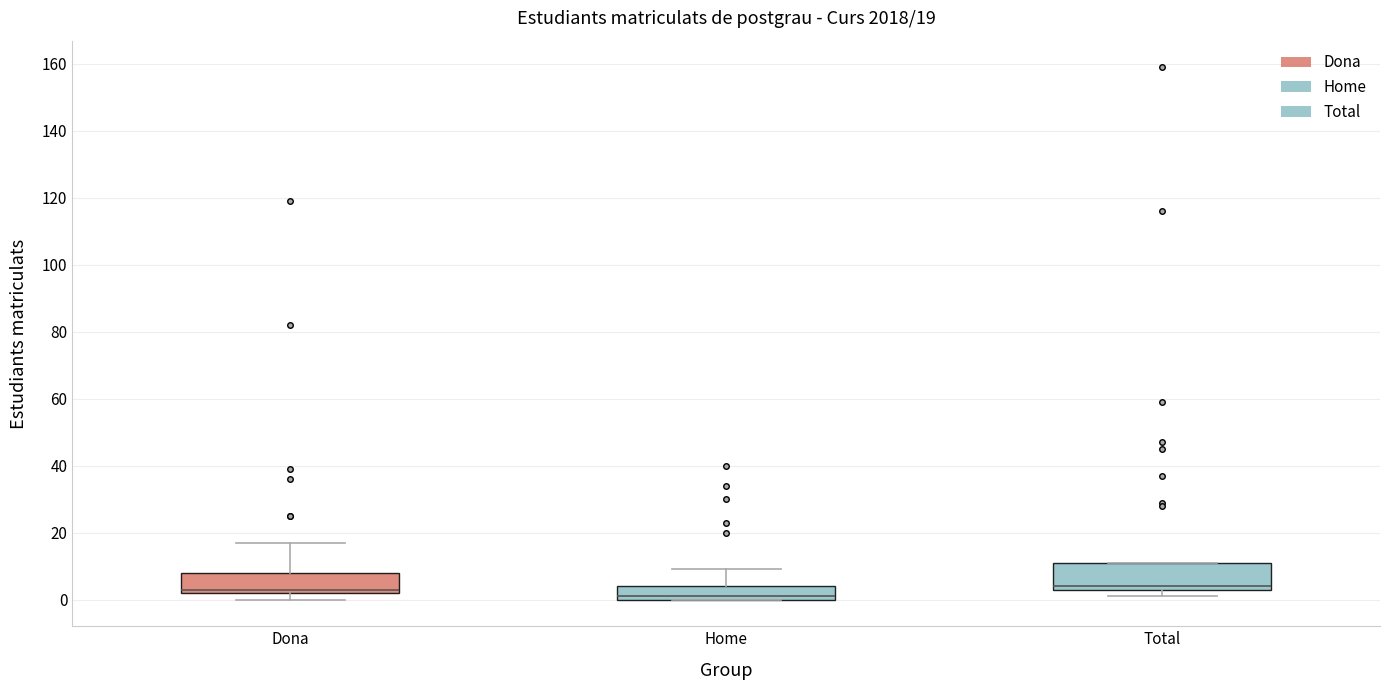

Comparing the boxes themselves (not the whiskers), which one is the tallest?

Total